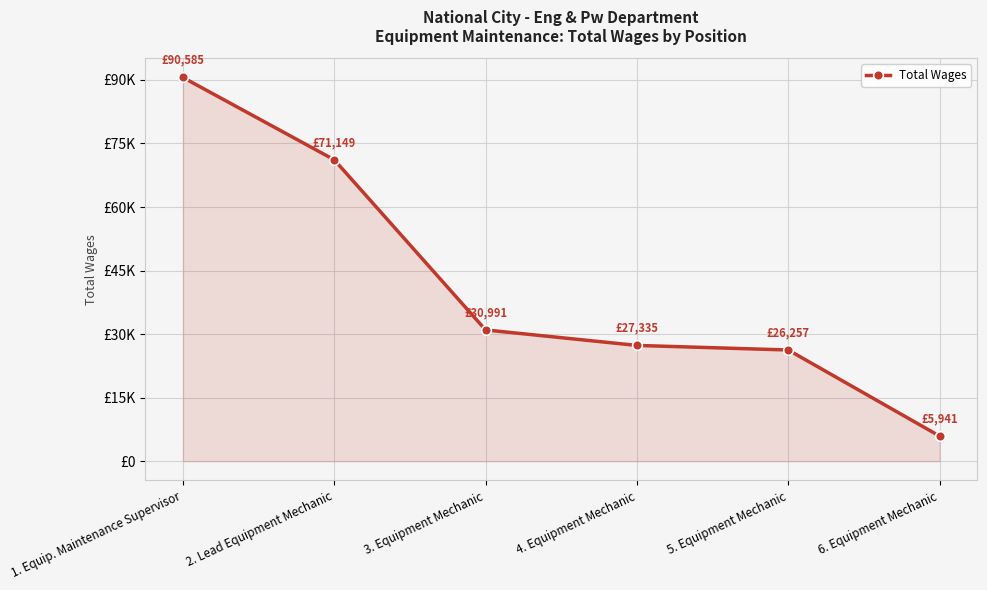

What is the sum of all values?

252258